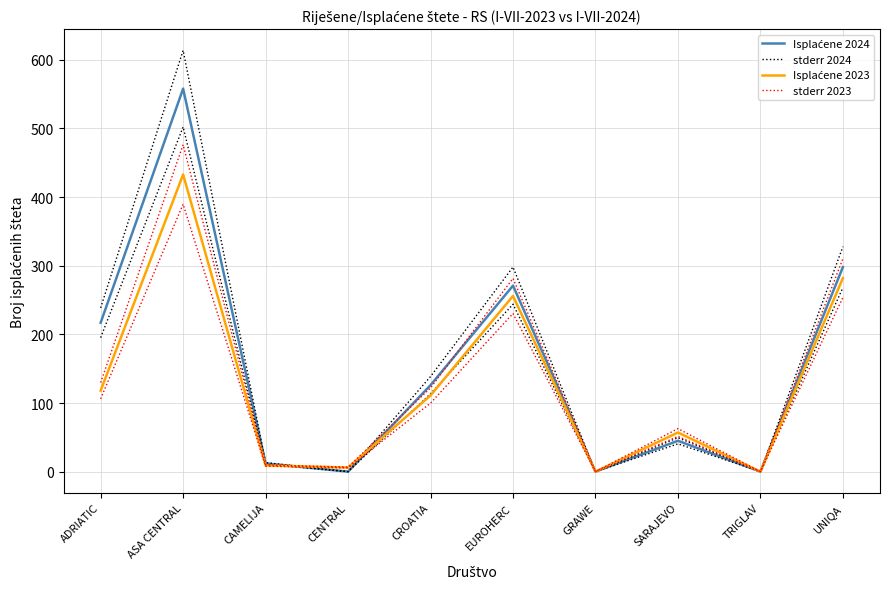

Does the chart display data point markers on the line(s)?

No